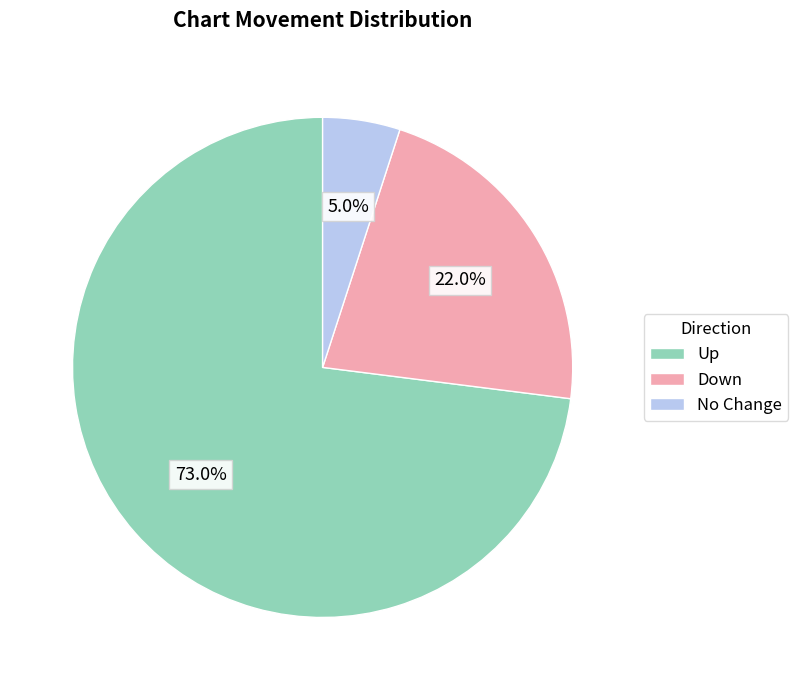

Do Down and Up together represent more than half of the pie?

Yes